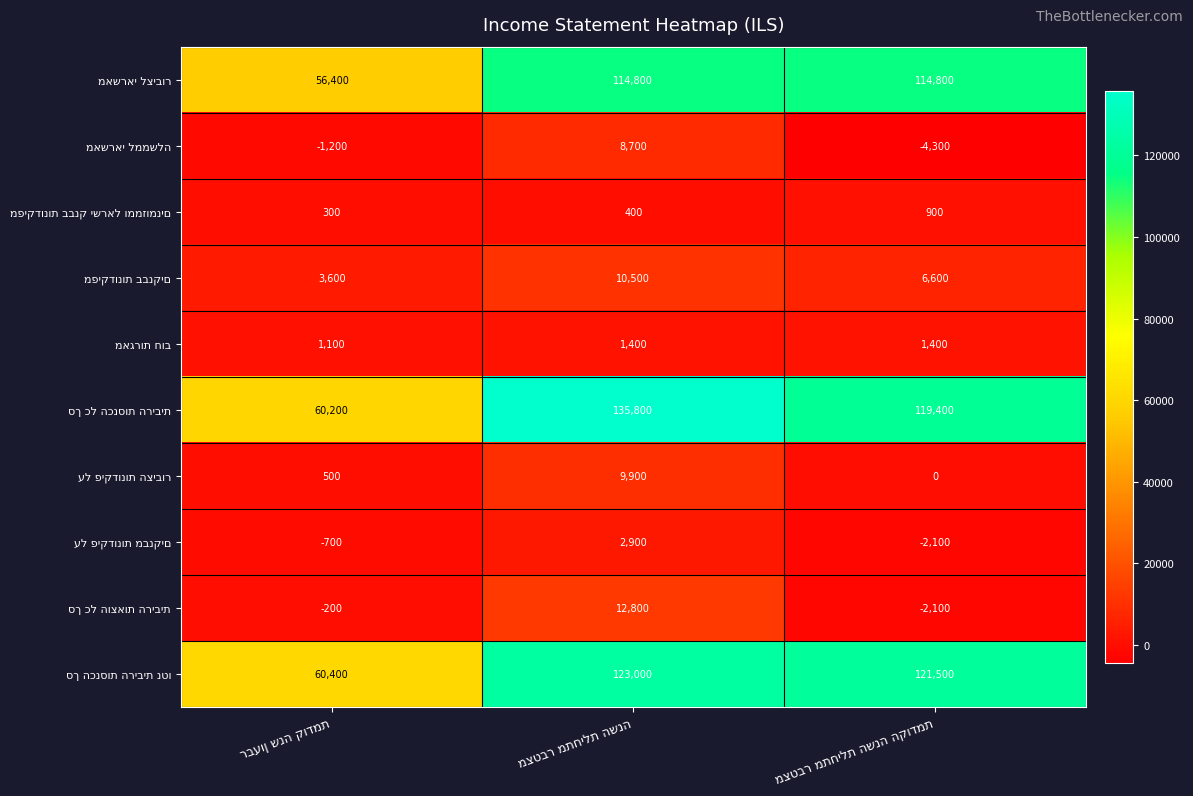

What is the smallest value displayed?

-4300